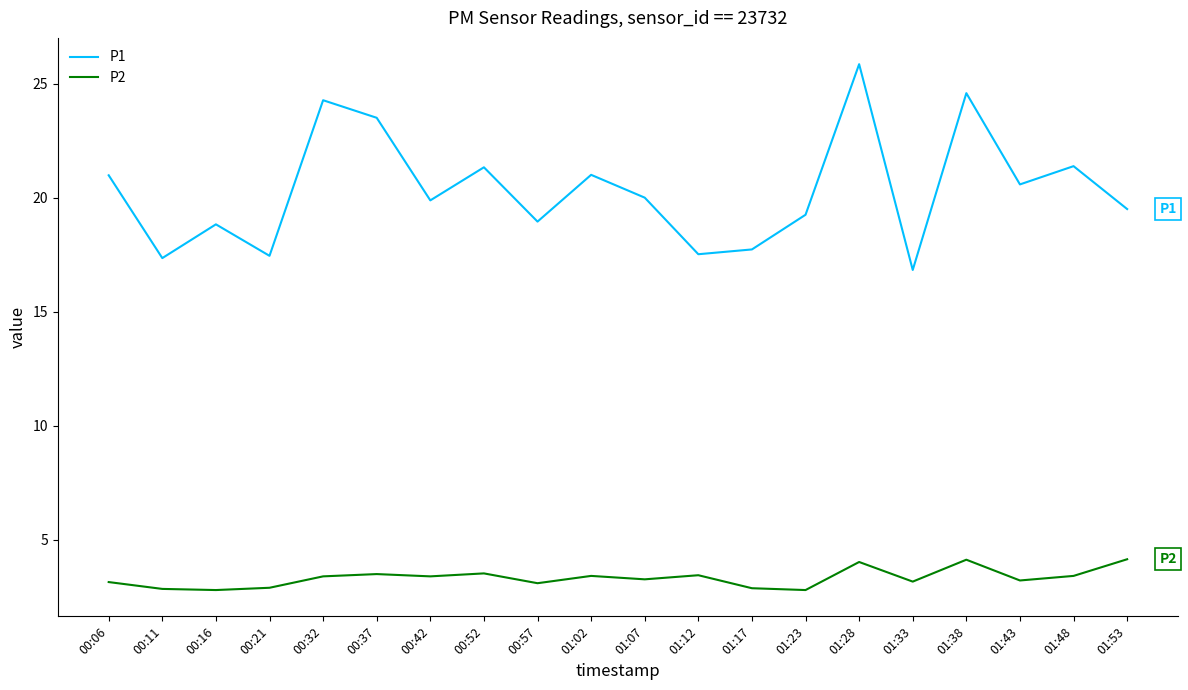

True or false: P1 and P2 intersect in this chart.

False